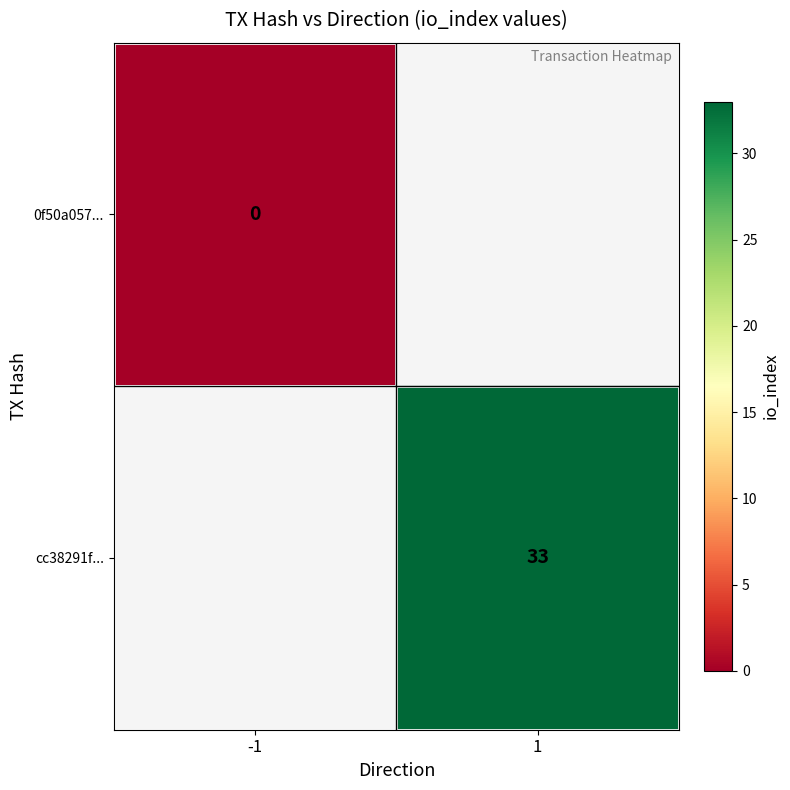

Which label corresponds to the smallest value in the chart?

-1